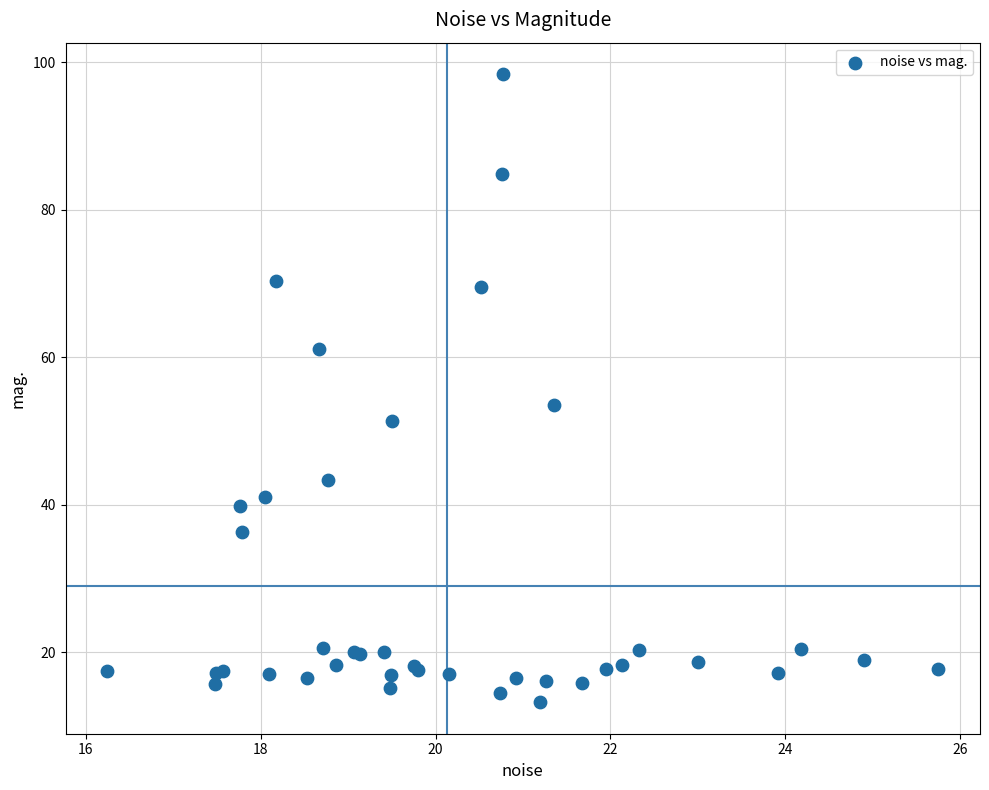

What Y value in the scatter plot is closest to 55?

53.5